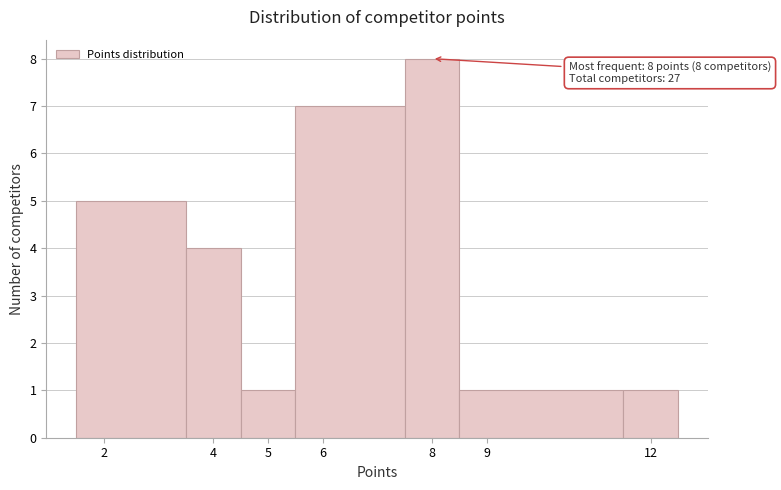

Over which range of the x-axis is the bar tallest?

7.5 to 8.5